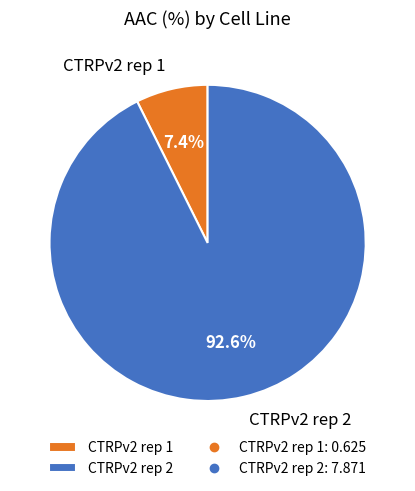

True or false: CTRPv2 rep 1 accounts for 1% of the total.

False